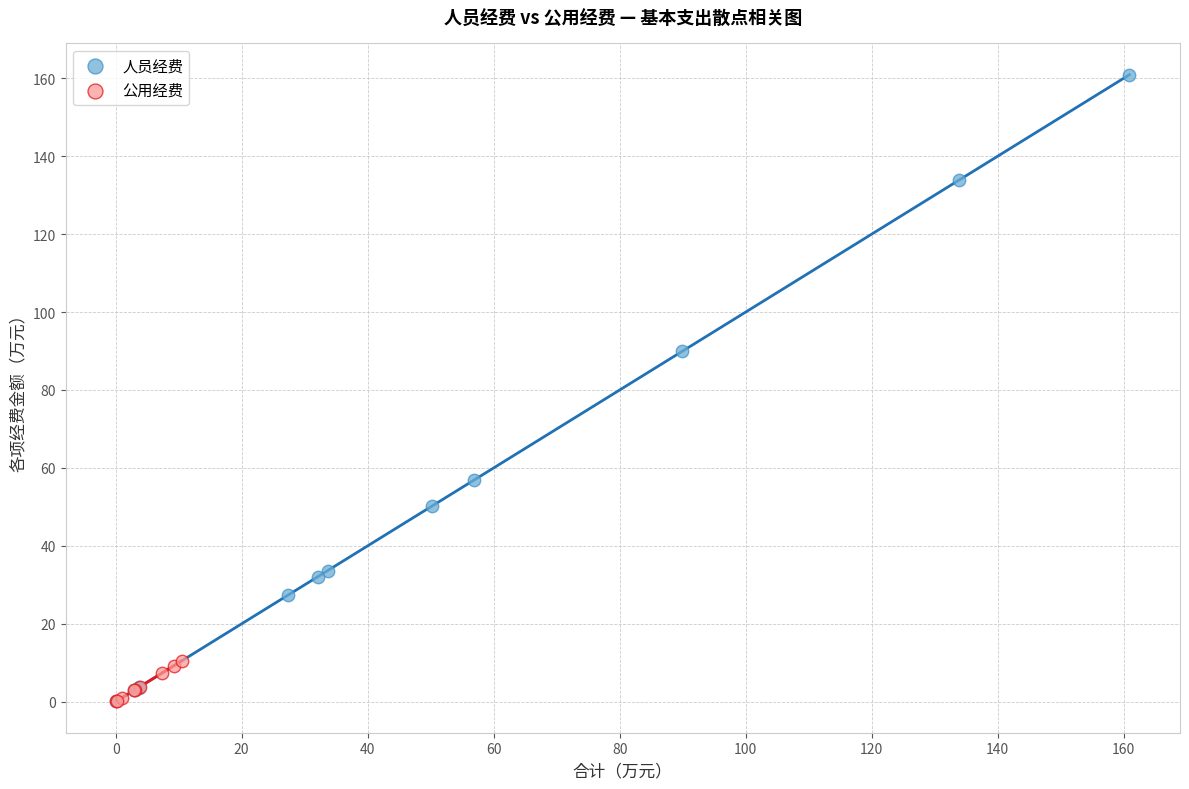

Which series reaches the maximum Y coordinate?

人员经费